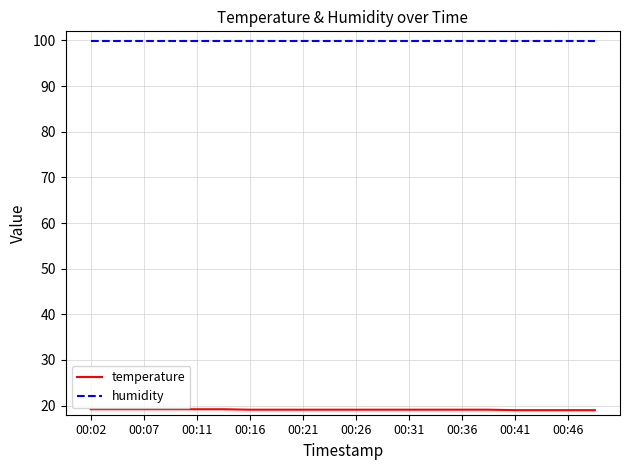

Rank the series by their maximum value, from highest to lowest.

humidity, temperature